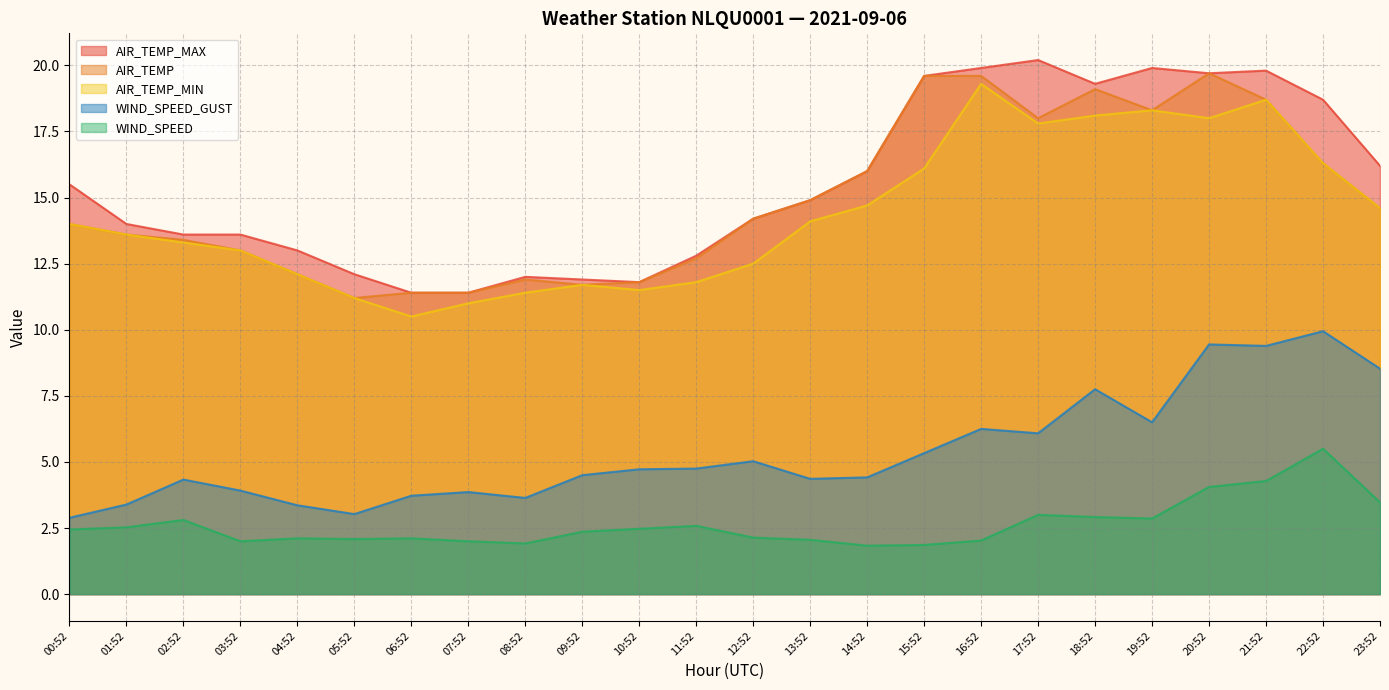

Which category has the highest value across all series?

17:52